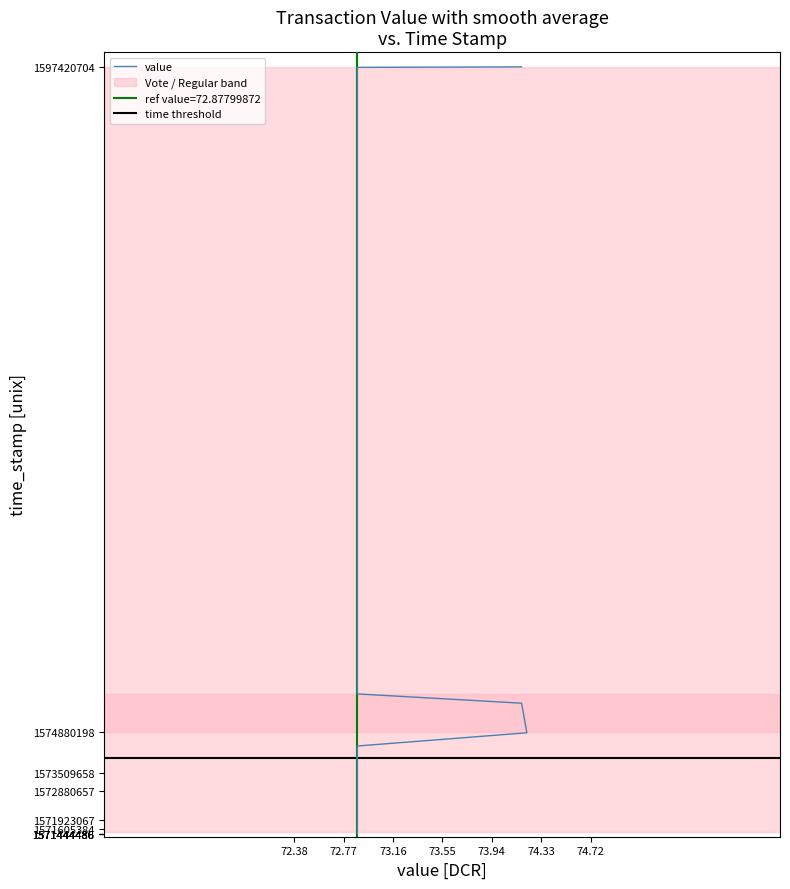

How many lines are shown in the chart?

1